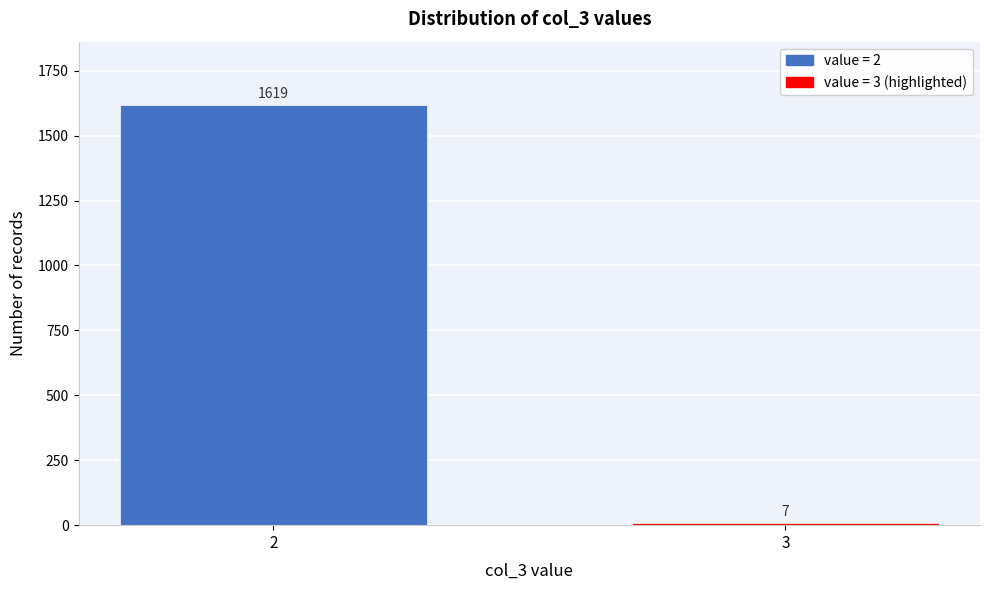

Reading right to left, list all the values displayed in this chart.

7	1619